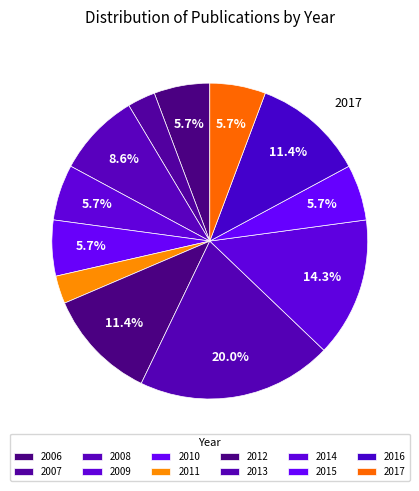

Is there any slice that represents more than half of the pie?

No